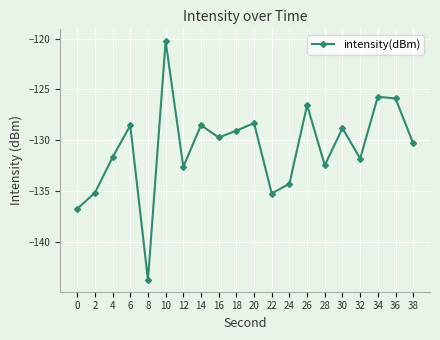

Is it true that the value at 32 is -131.8?

True